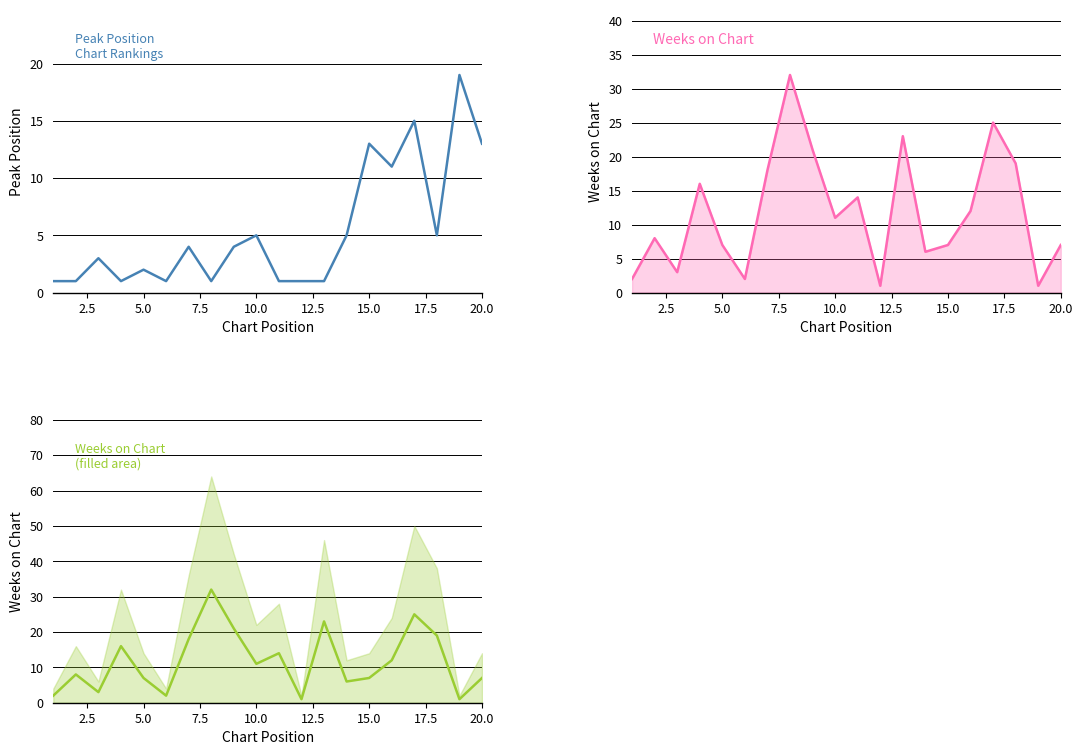

At how many categories does at least one series exceed 23?

2